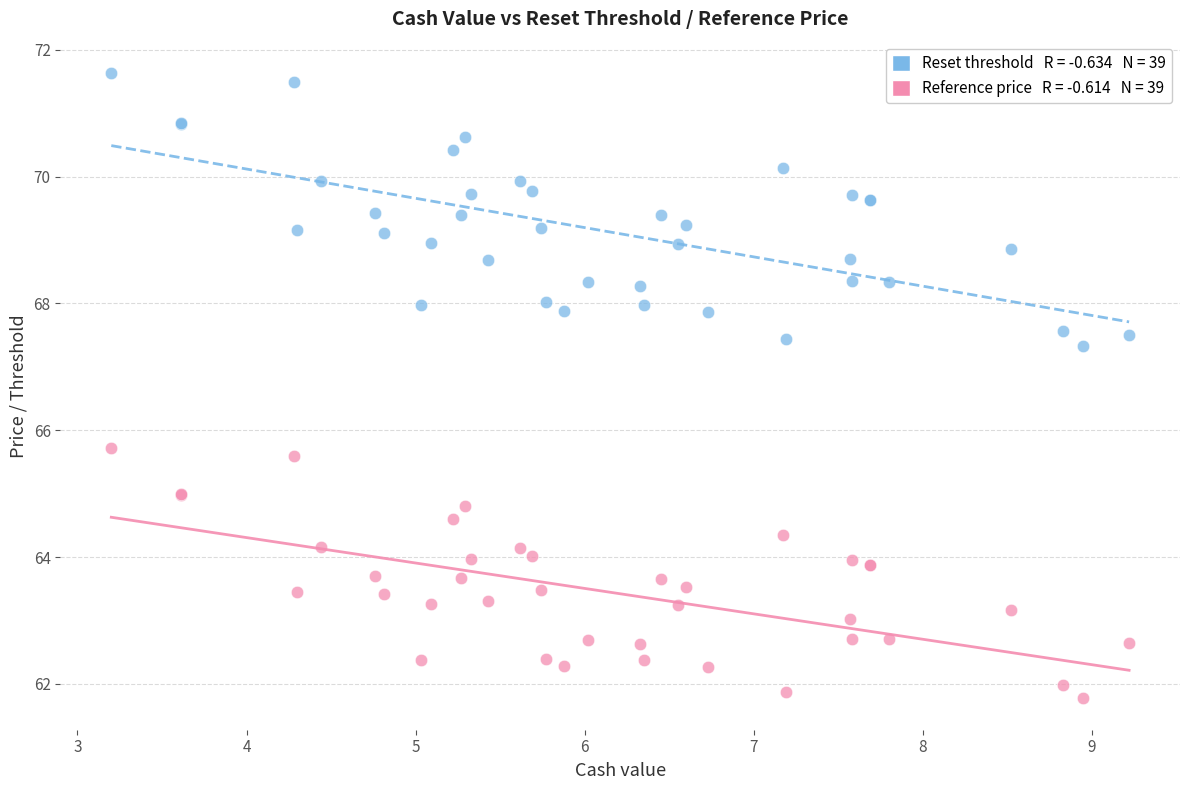

Across all series, what Y value is closest to 66?

65.7